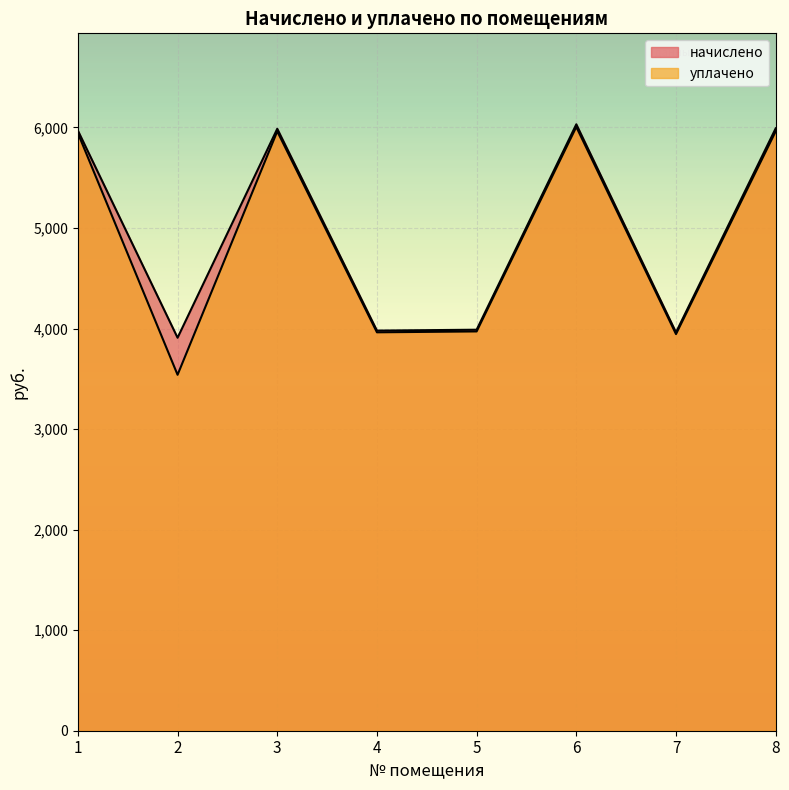

List the series in order of their peak value, lowest first.

уплачено, начислено